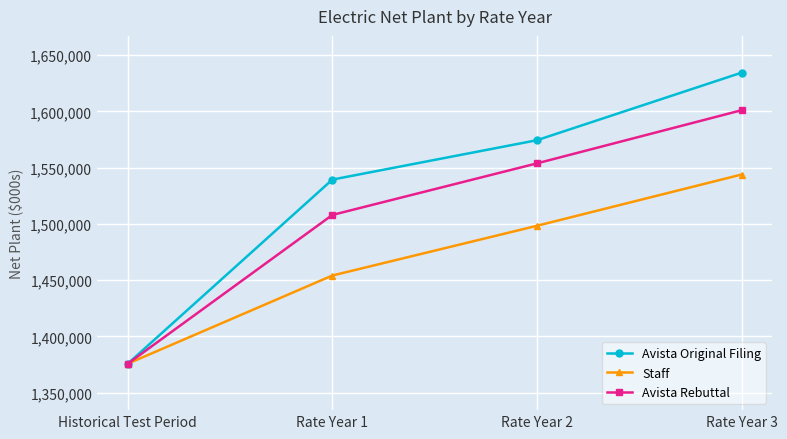

What is the total value across all series at Rate Year 2?

4626387